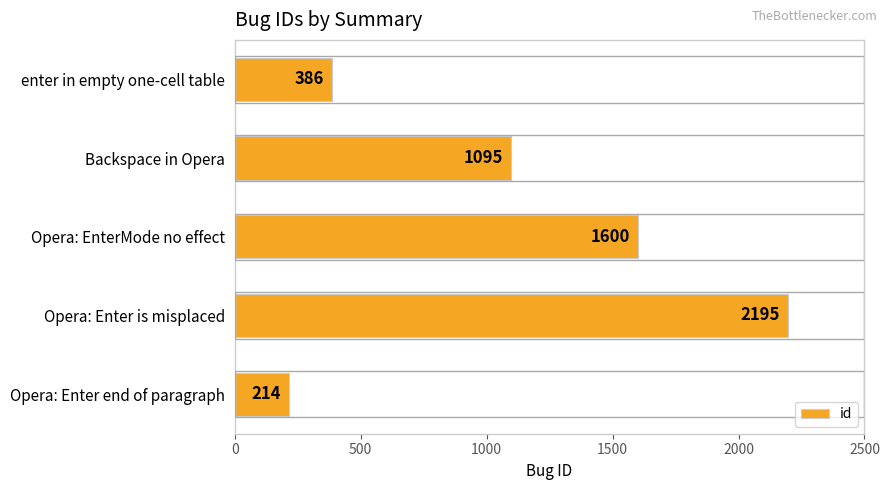

Are the bars horizontal?

Yes